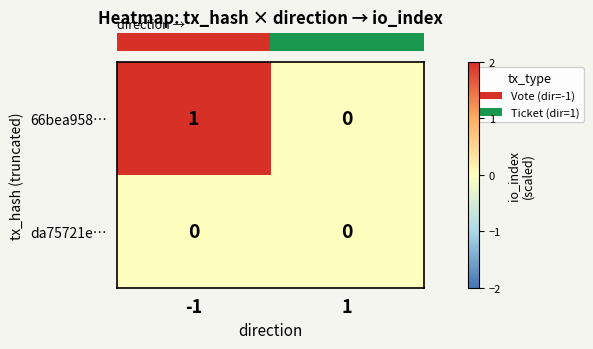

Is the value of da75721e… at 1 greater than the value of 66bea958… at -1?

No